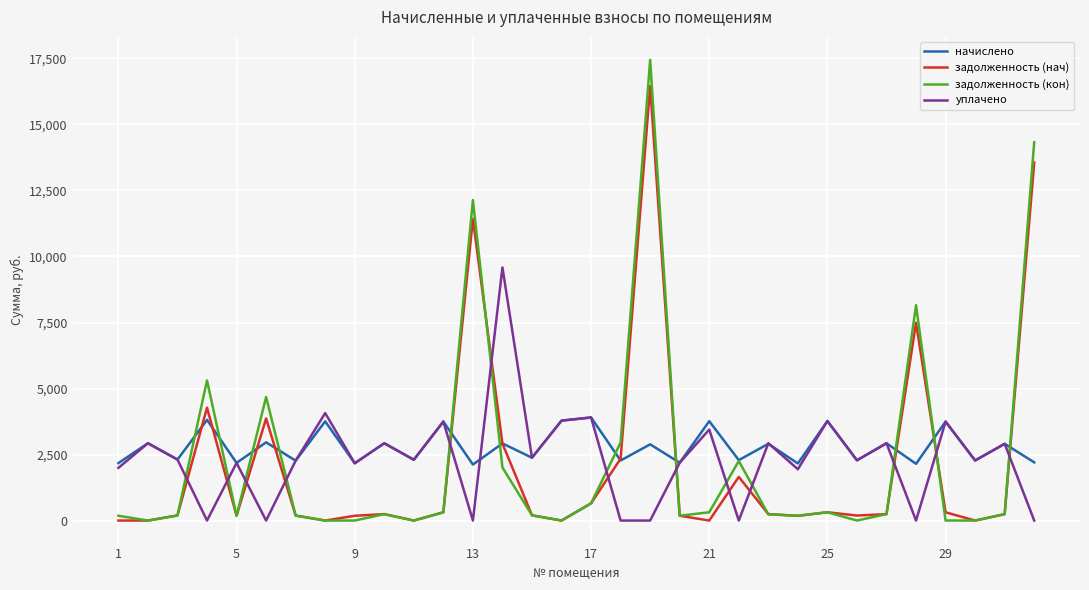

How many intersections are there between уплачено and задолженность (кон)?

13